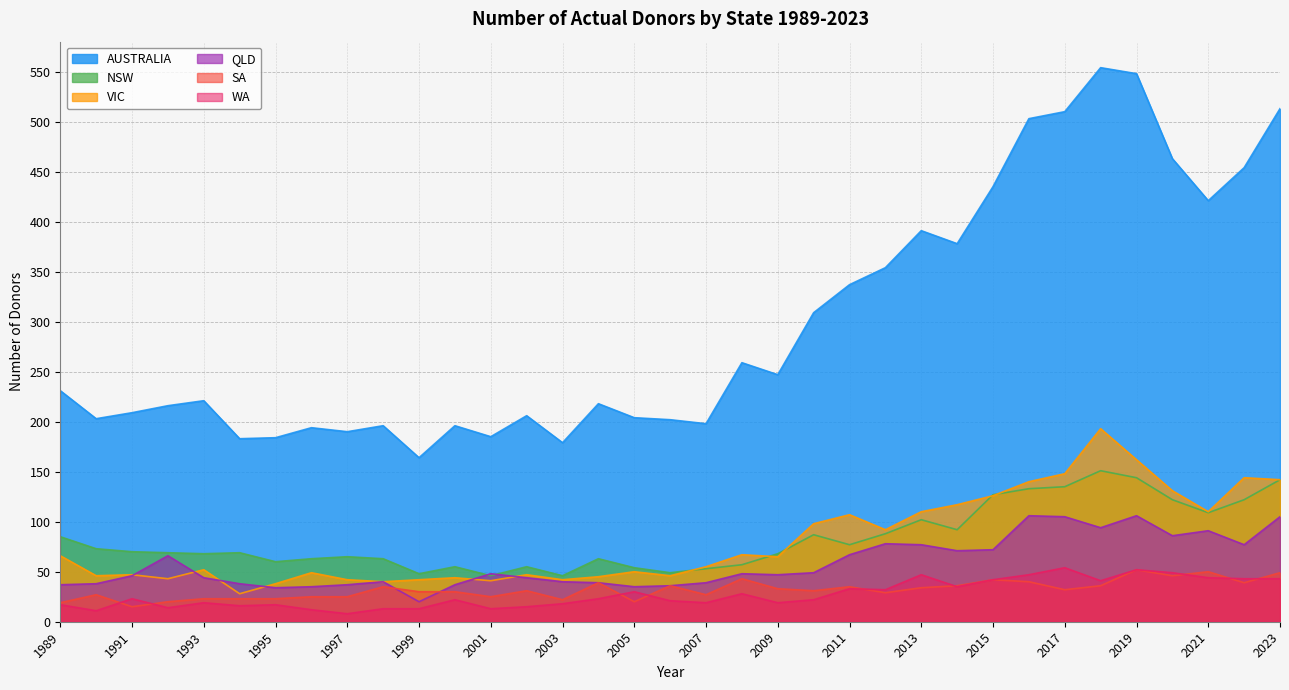

Reading left to right, extract all data points from this chart.

NSW: 1989=85	1990=73	1991=70	1992=69	1993=68	1994=69	1995=60	1996=63	1997=65	1998=63	1999=48	2000=55	2001=46	2002=55	2003=46	2004=63	2005=54	2006=49	2007=53	2008=57	2009=68	2010=87	2011=77	2012=88	2013=102	2014=92	2015=127	2016=133	2017=135	2018=151	2019=144	2020=122	2021=109	2022=122	2023=142
VIC: 1989=66	1990=46	1991=47	1992=43	1993=52	1994=28	1995=38	1996=49	1997=42	1998=40	1999=42	2000=44	2001=41	2002=47	2003=42	2004=45	2005=50	2006=46	2007=55	2008=67	2009=65	2010=98	2011=107	2012=92	2013=110	2014=117	2015=126	2016=140	2017=148	2018=193	2019=162	2020=131	2021=110	2022=144	2023=142
QLD: 1989=37	1990=38	1991=46	1992=66	1993=44	1994=38	1995=34	1996=35	1997=37	1998=40	1999=20	2000=37	2001=48	2002=44	2003=40	2004=39	2005=35	2006=36	2007=39	2008=48	2009=47	2010=49	2011=67	2012=78	2013=77	2014=71	2015=72	2016=106	2017=105	2018=94	2019=106	2020=86	2021=91	2022=77	2023=105
SA: 1989=19	1990=27	1991=15	1992=20	1993=23	1994=23	1995=23	1996=25	1997=25	1998=35	1999=30	2000=30	2001=25	2002=31	2003=22	2004=39	2005=20	2006=36	2007=27	2008=43	2009=33	2010=31	2011=35	2012=29	2013=34	2014=36	2015=42	2016=40	2017=32	2018=36	2019=52	2020=46	2021=50	2022=39	2023=49
WA: 1989=17	1990=11	1991=23	1992=14	1993=19	1994=16	1995=17	1996=12	1997=8	1998=13	1999=13	2000=22	2001=13	2002=15	2003=18	2004=23	2005=30	2006=21	2007=19	2008=28	2009=19	2010=22	2011=33	2012=32	2013=47	2014=35	2015=42	2016=47	2017=54	2018=41	2019=52	2020=49	2021=44	2022=43	2023=43
AUSTRALIA: 1989=231	1990=203	1991=209	1992=216	1993=221	1994=183	1995=184	1996=194	1997=190	1998=196	1999=164	2000=196	2001=185	2002=206	2003=179	2004=218	2005=204	2006=202	2007=198	2008=259	2009=247	2010=309	2011=337	2012=354	2013=391	2014=378	2015=435	2016=503	2017=510	2018=554	2019=548	2020=463	2021=421	2022=454	2023=513